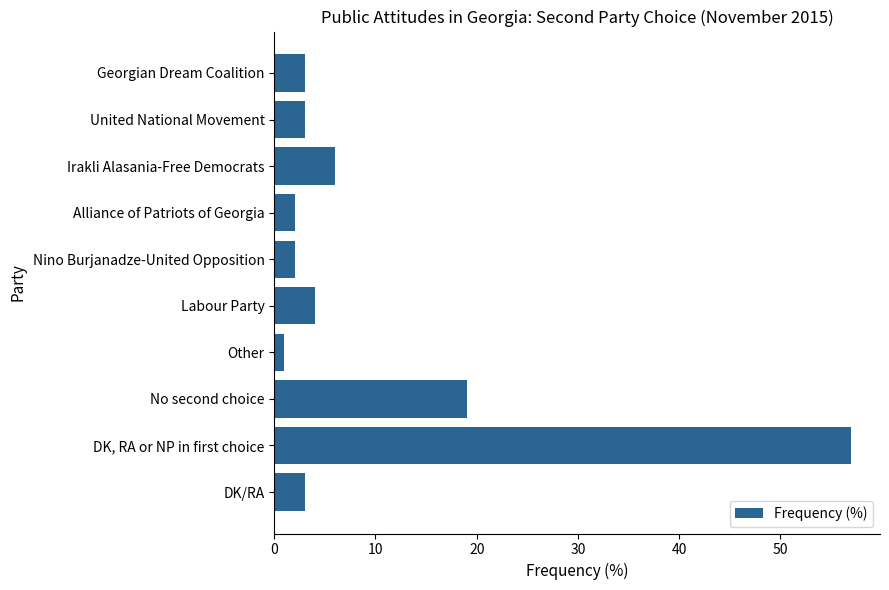

What is the difference between the second highest and minimum values?

18